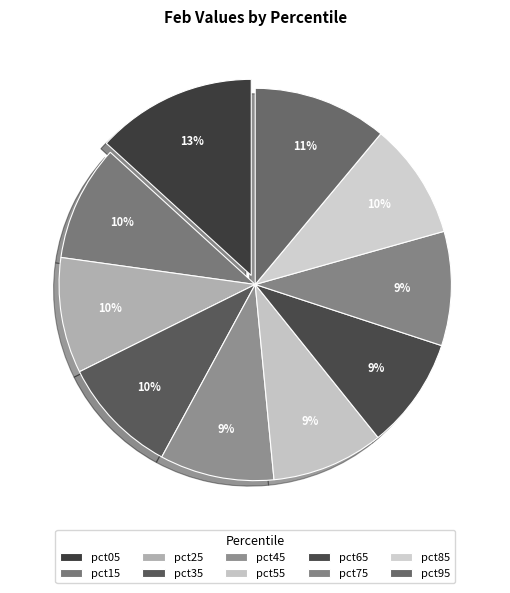

Is it true that pct35 is 1% of the pie?

False